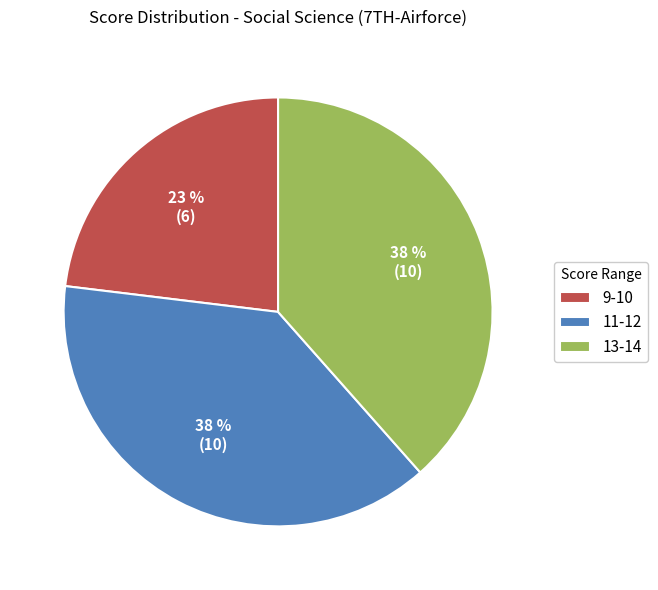

True or false: 13-14 accounts for 38% of the total.

True